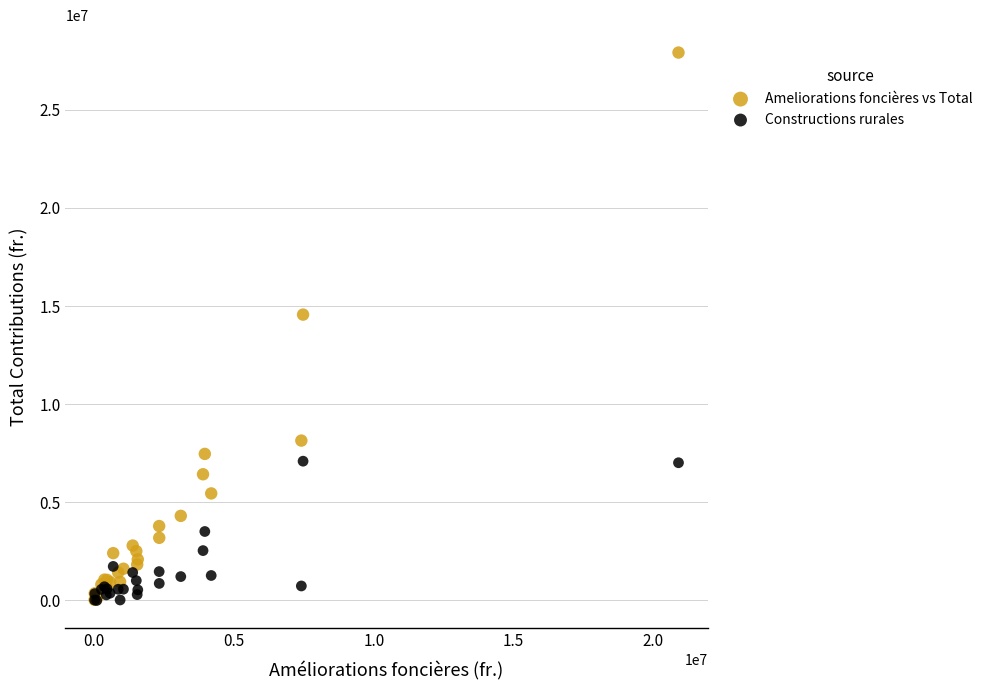

Across all series, what Y value is closest to 13958016?

14564624